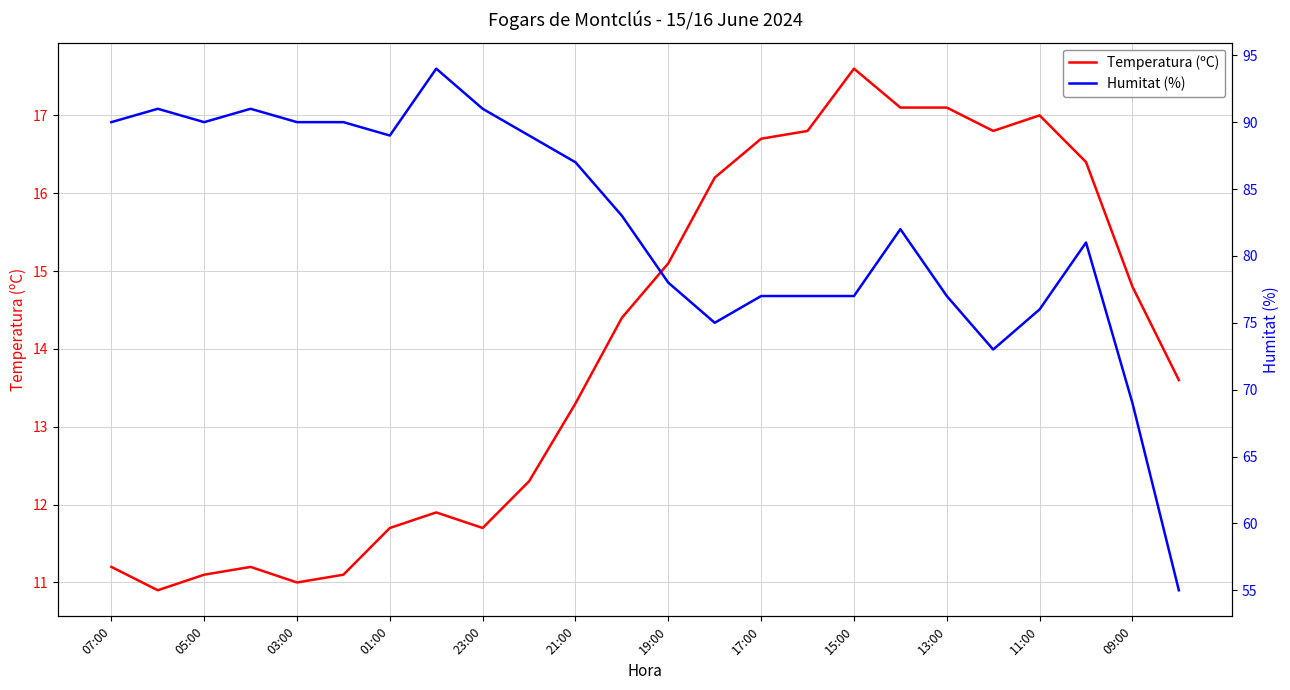

Is it true that Temperatura (ºC) equals 14.8 at 09:00?

True